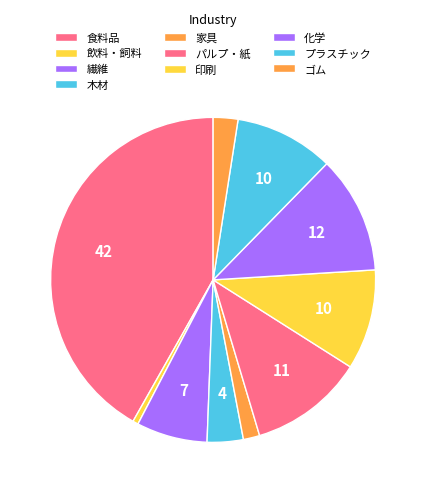

Rank the categories by value from lowest to highest.

飲料・飼料, 家具, ゴム, 木材, 繊維, プラスチック, 印刷, パルプ・紙, 化学, 食料品